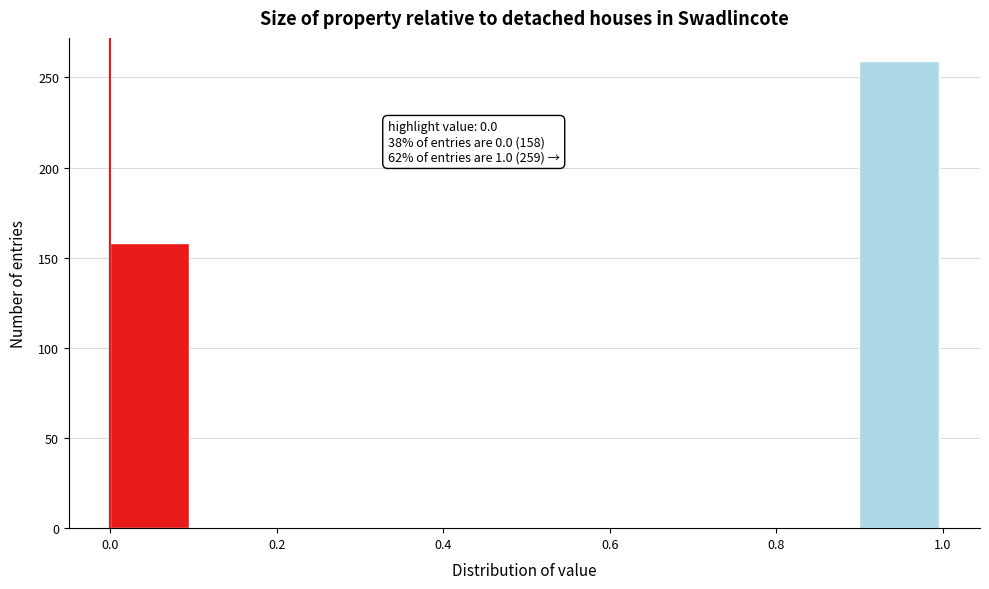

Which range on the x-axis has the tallest bar?

0.9 to 1.0